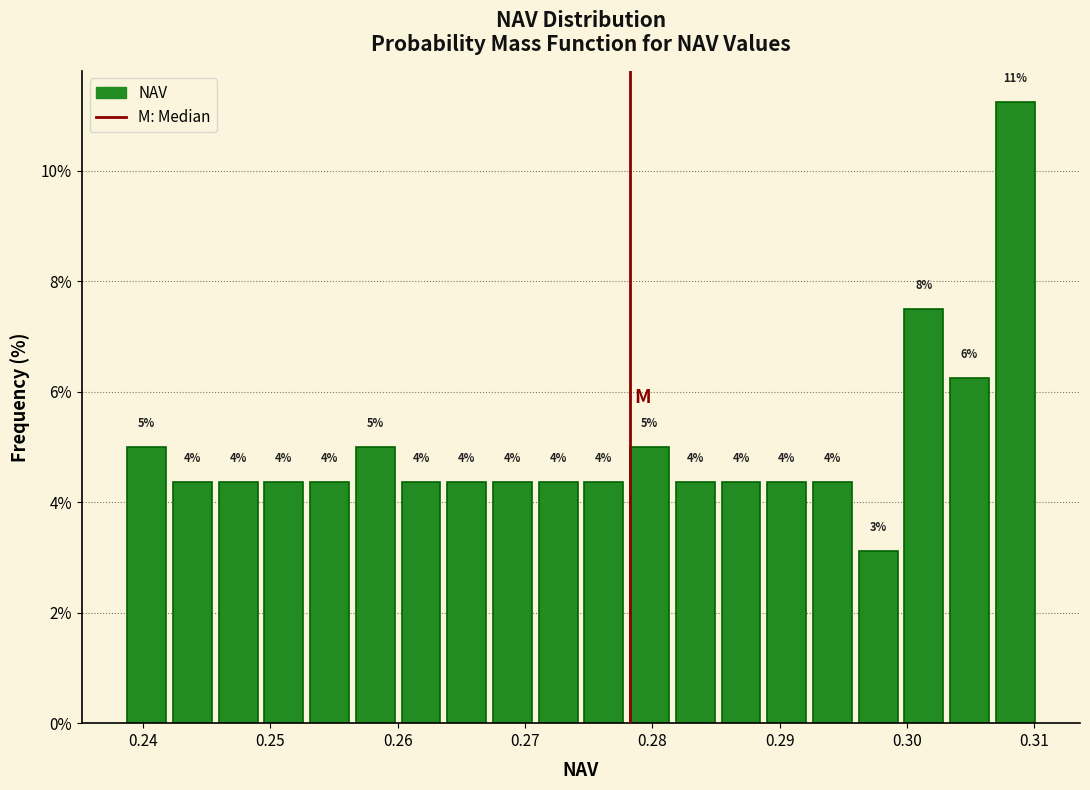

Read against the x-axis, roughly where is the centre of the tallest bar?

0.309